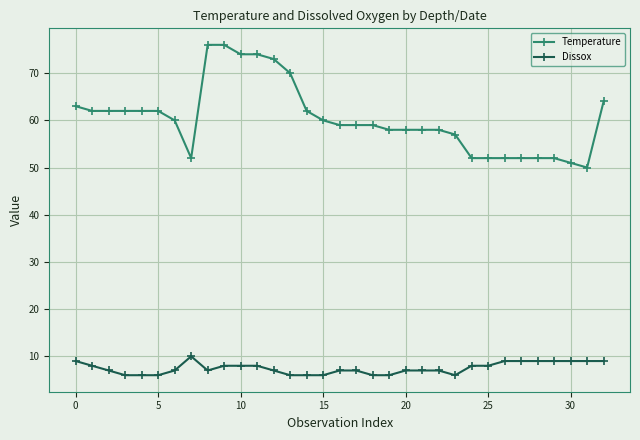

Which series has the largest total across all categories?

Temperature